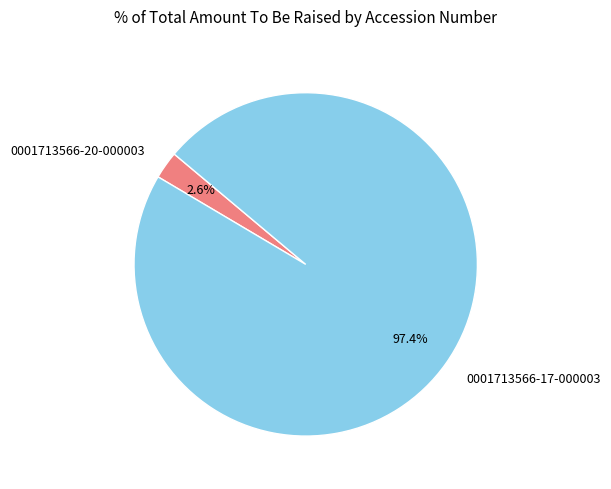

Count the number of slices in the pie.

2